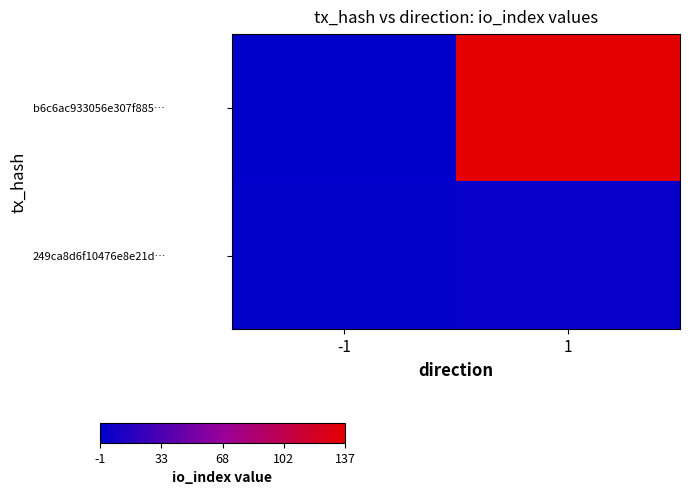

At which category is the sum across all series the highest?

1